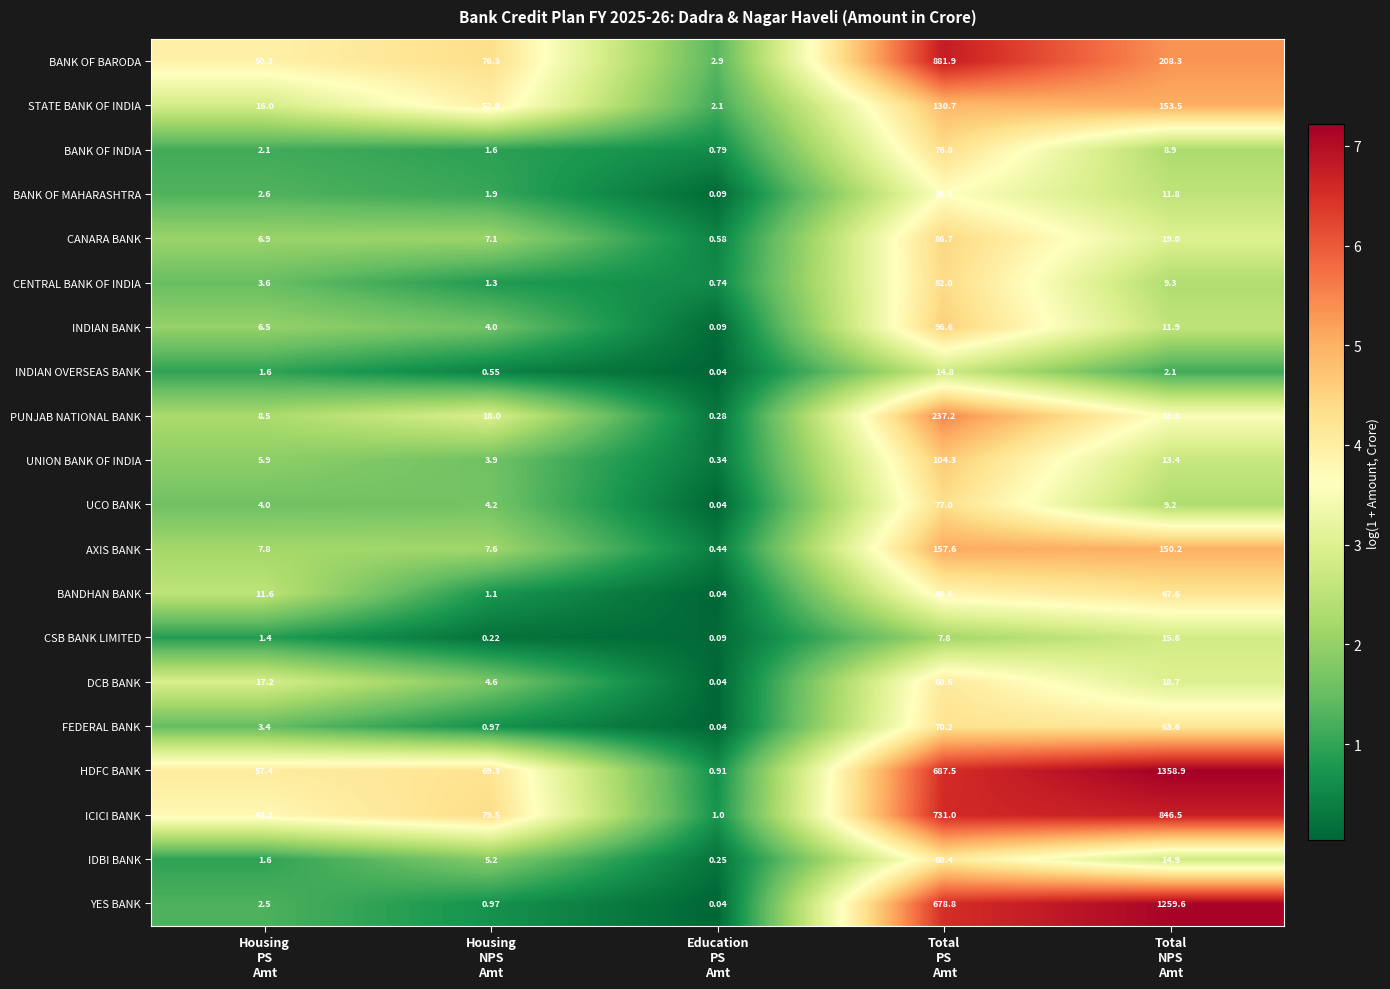

List the series in order of their peak value, highest first.

HDFC BANK, YES BANK, BANK OF BARODA, ICICI BANK, PUNJAB NATIONAL BANK, AXIS BANK, STATE BANK OF INDIA, UNION BANK OF INDIA, INDIAN BANK, CANARA BANK, CENTRAL BANK OF INDIA, UCO BANK, BANK OF INDIA, FEDERAL BANK, BANDHAN BANK, DCB BANK, IDBI BANK, BANK OF MAHARASHTRA, CSB BANK LIMITED, INDIAN OVERSEAS BANK